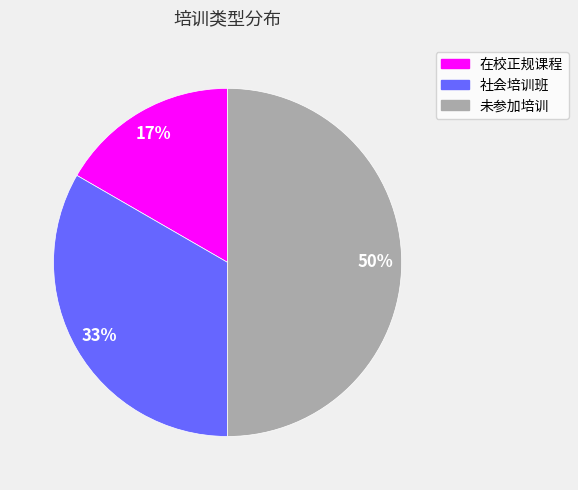

Does 在校正规课程 account for over 50% of the chart?

No